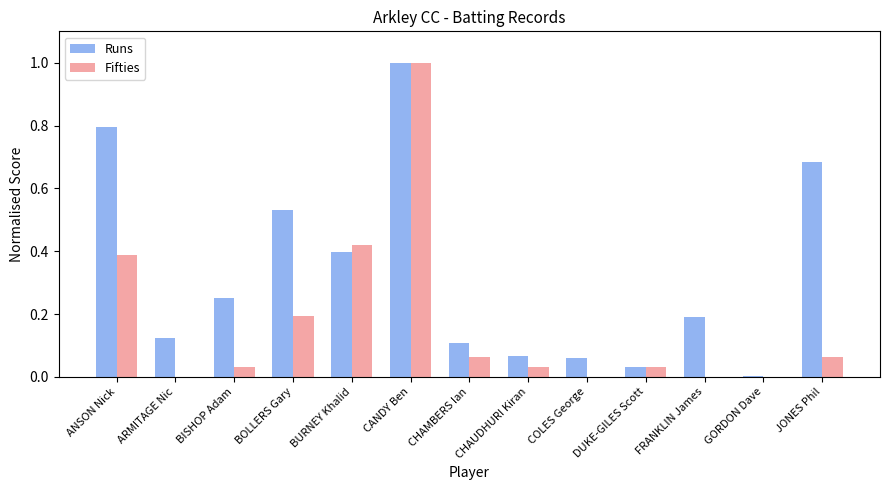

True or false: Fifties has a value of 0.1 at CHAMBERS Ian.

True